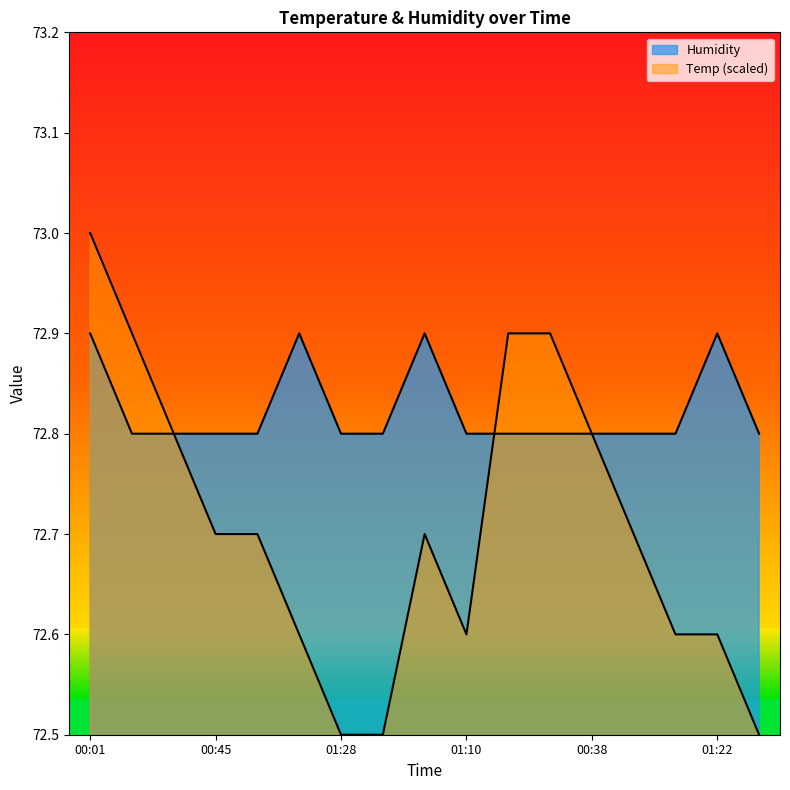

Which series changed the most between 01:38 and 01:22?

Humidity